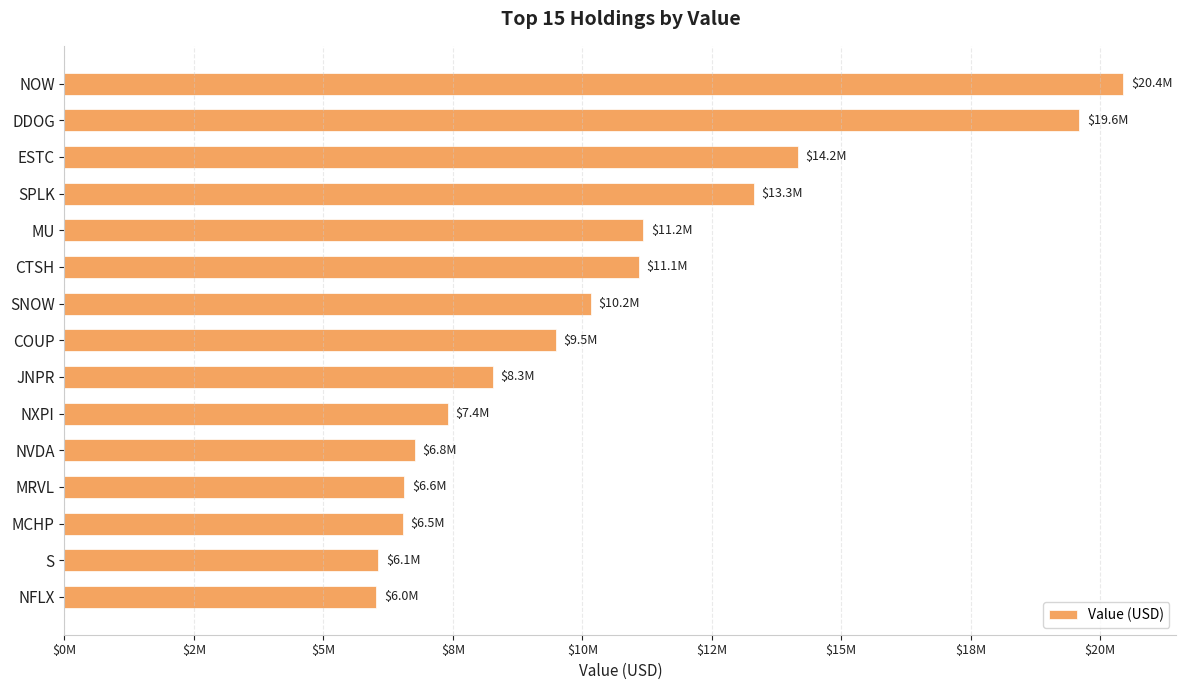

What is the smallest value displayed?

6024000